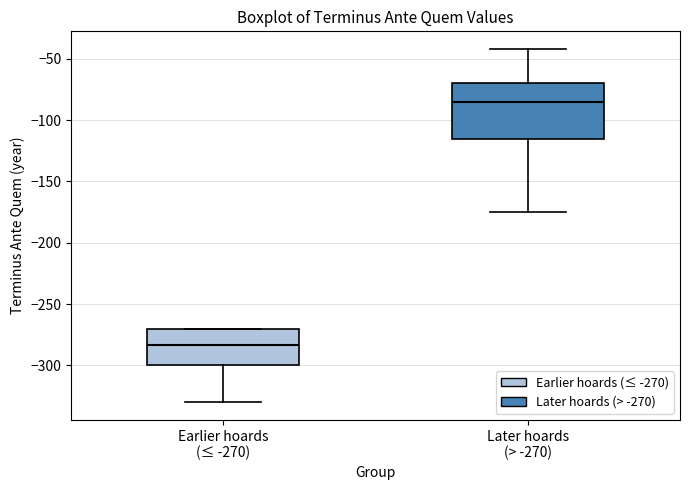

Which box's median line is the lowest?

Earlier hoards (≤ -270)